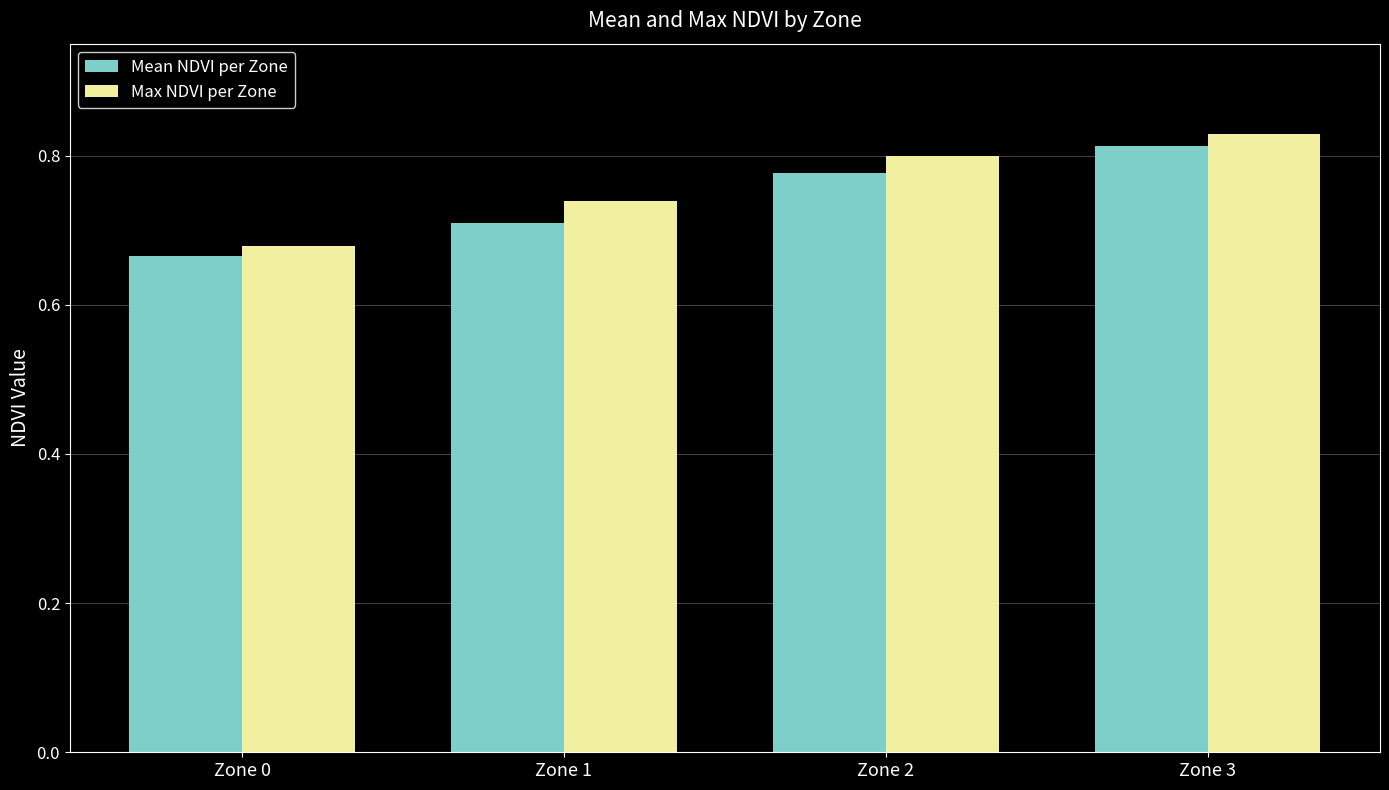

What is the sum of all Mean NDVI per Zone values?

3.0